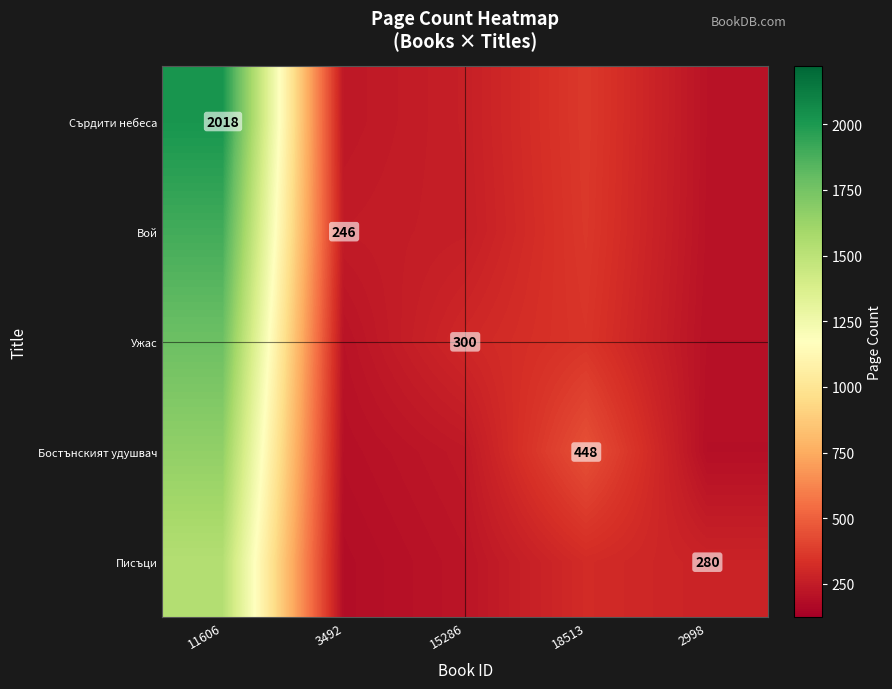

Between 11606 and 18513, which series saw the biggest shift?

Сърдити небеса